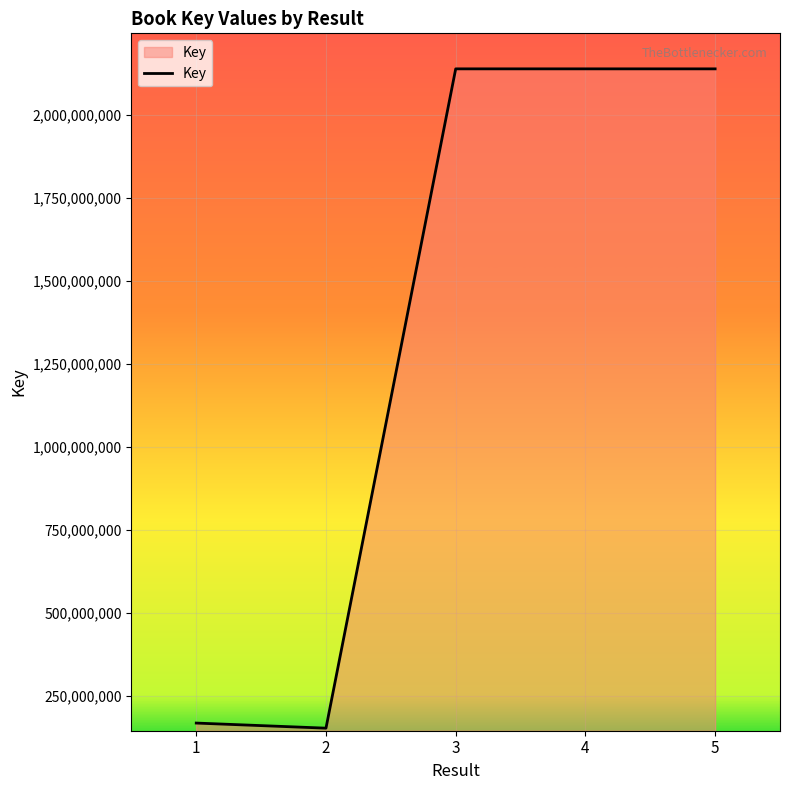

What is the average value?

1347194522